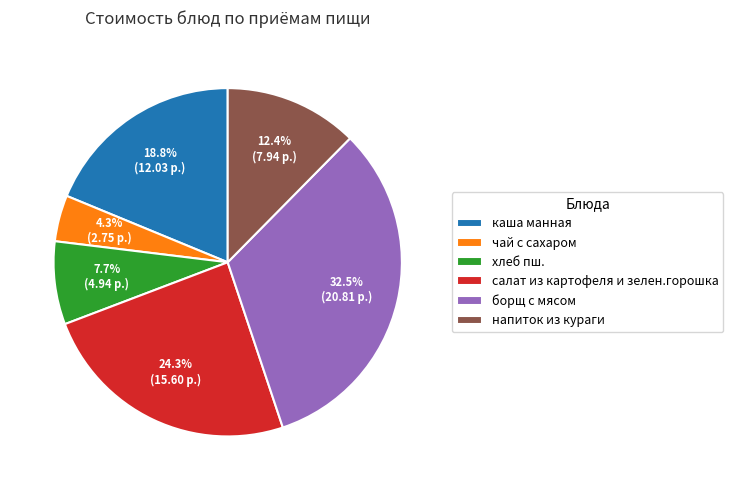

The салат из картофеля и зелен.горошка slice represents 11% of the pie. True or false?

False